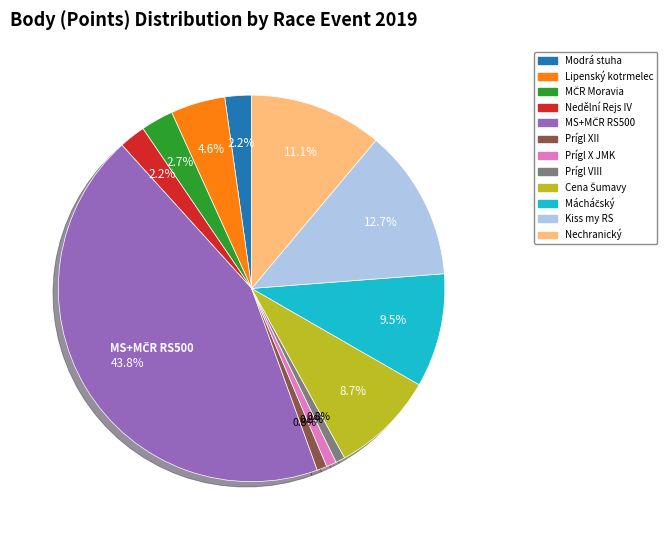

Does any single category account for the majority?

No